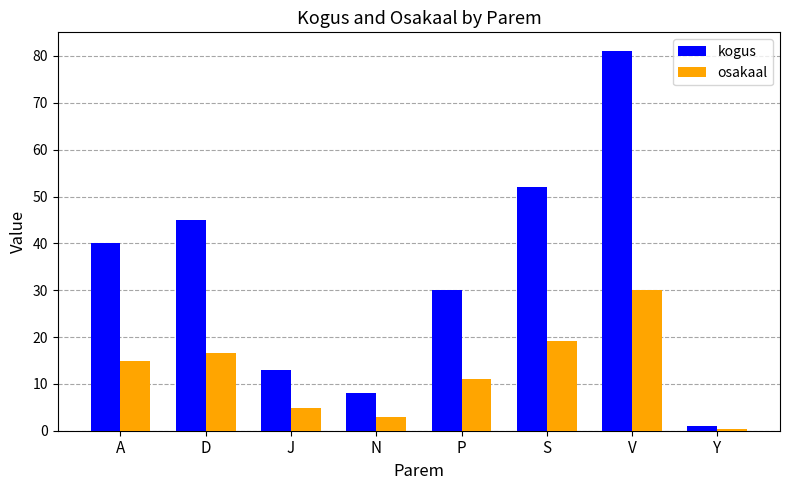

Which category has the highest value in the kogus series?

V